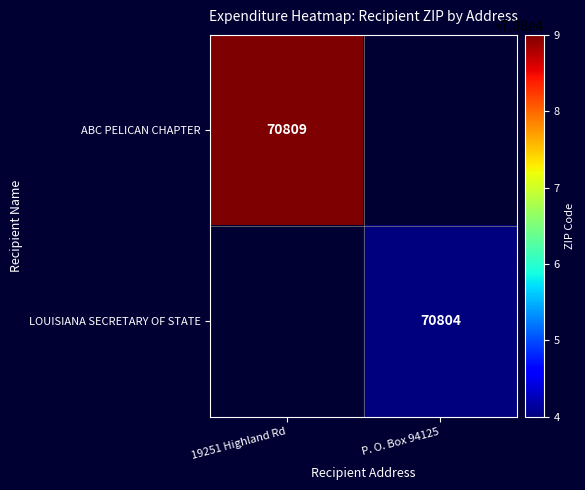

Which category has the lowest value across all series?

P. O. Box 94125